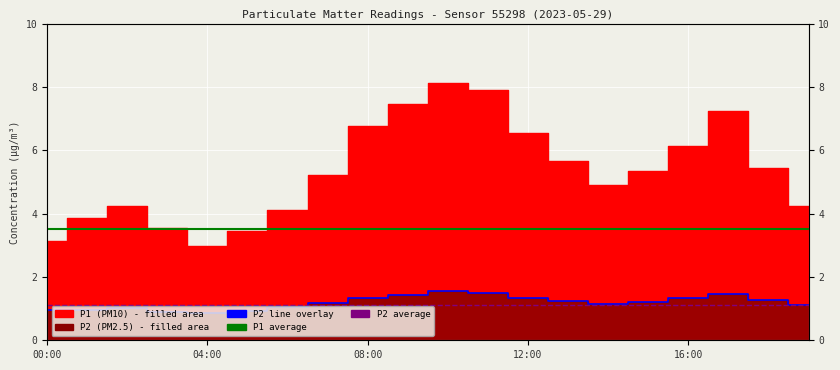

The P2 avg series shows 1.7 at 15. True or false?

False